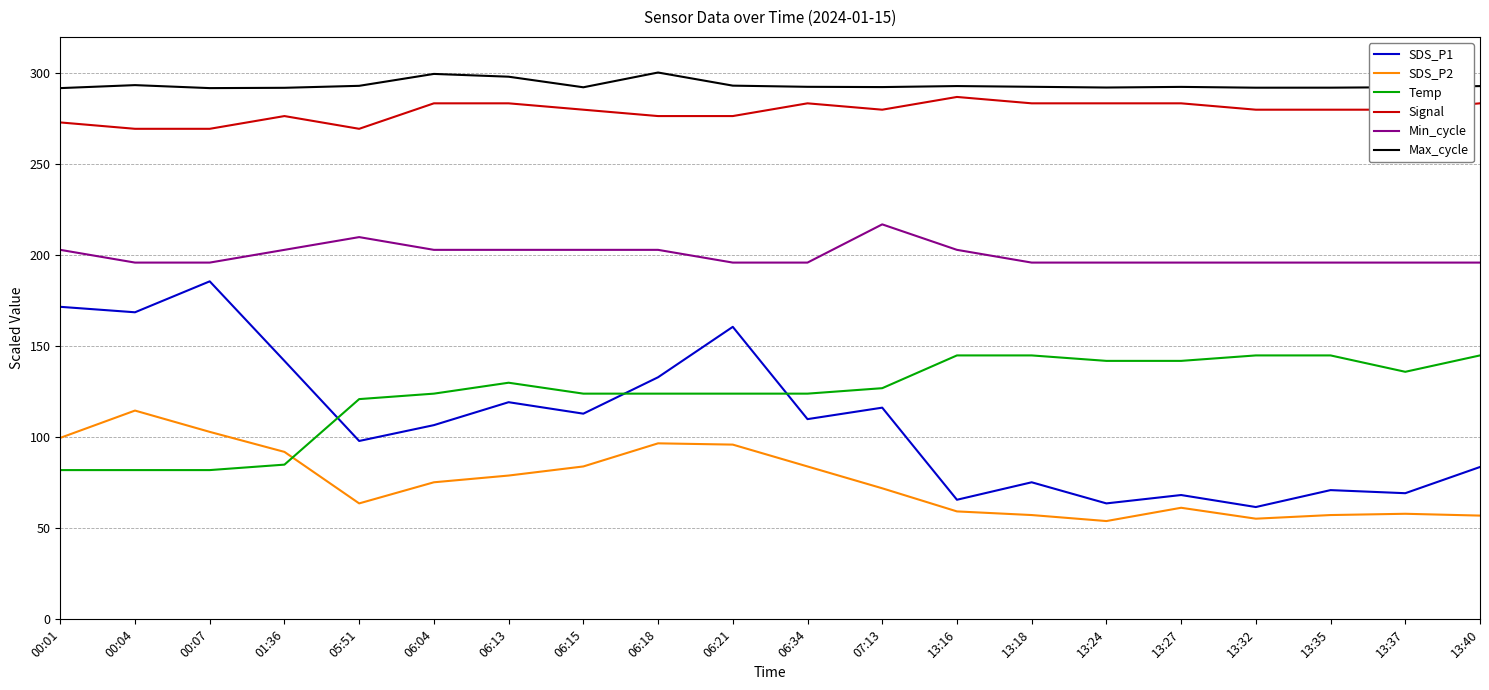

Is it true that SDS_P1 equals 97.9 at 13:24?

False